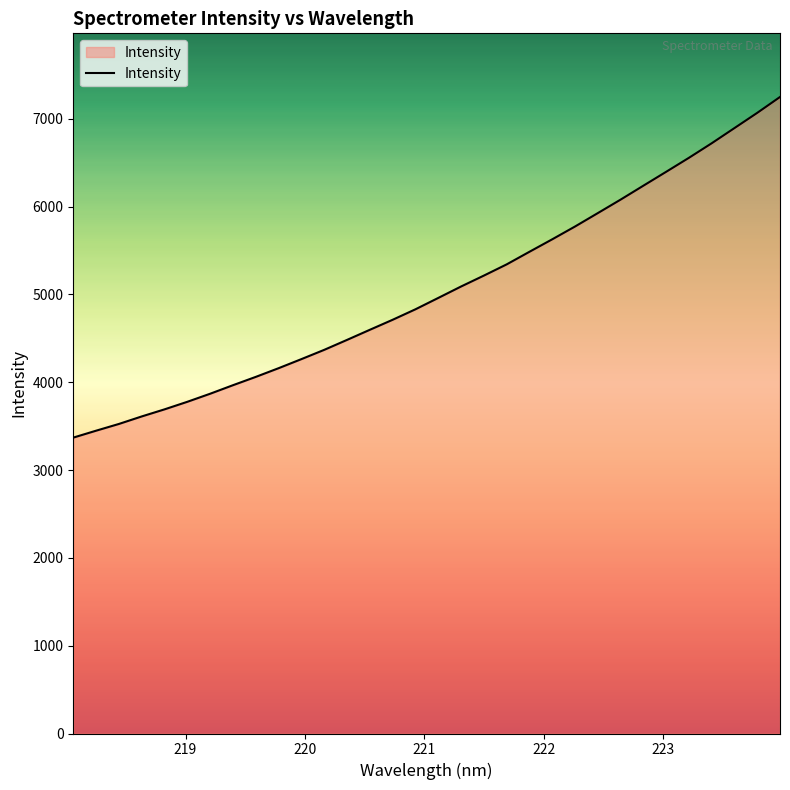

What is the difference between the maximum and minimum values?

3878.4